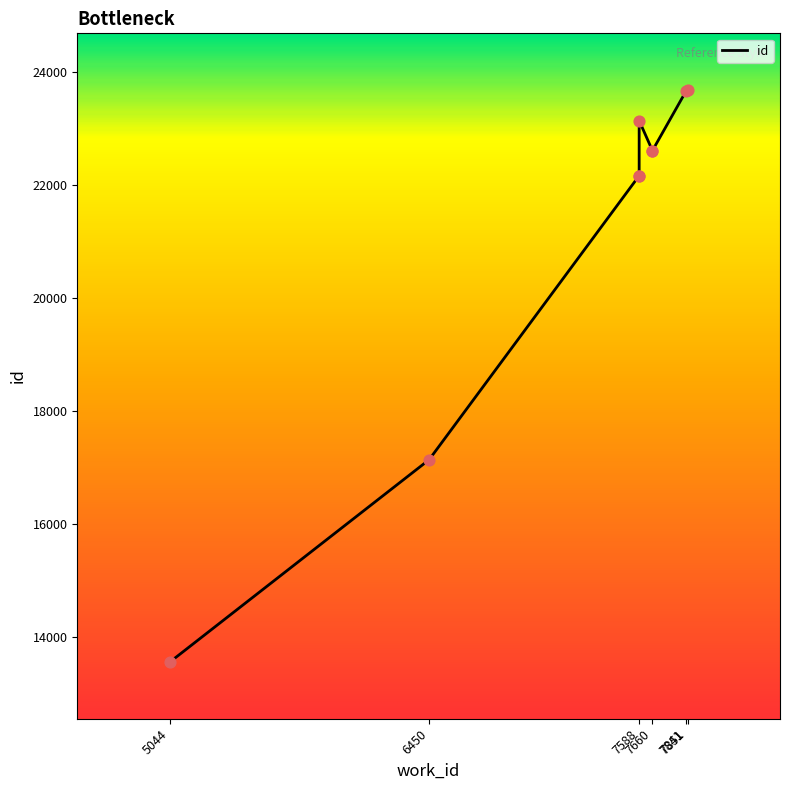

What is the change in value from 5044 to 7588?

+8620